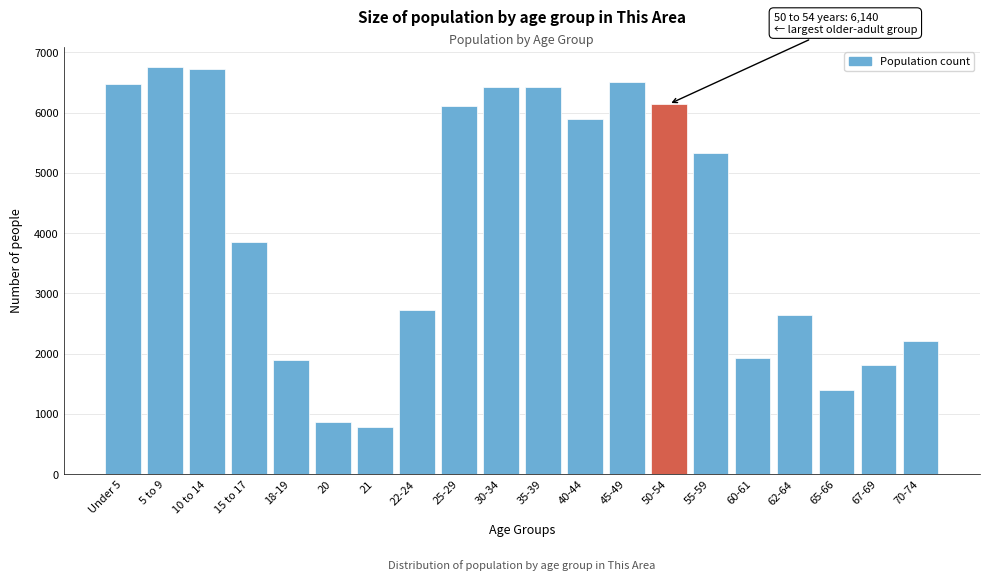

What is the difference between the second highest and second lowest values?

5862